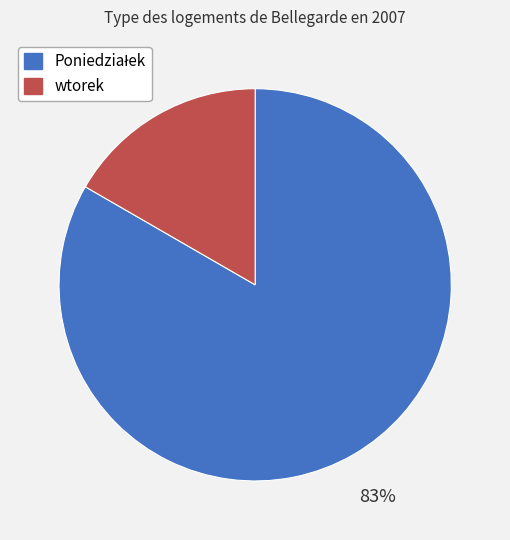

To the nearest percent, what is the average slice percentage?

50%